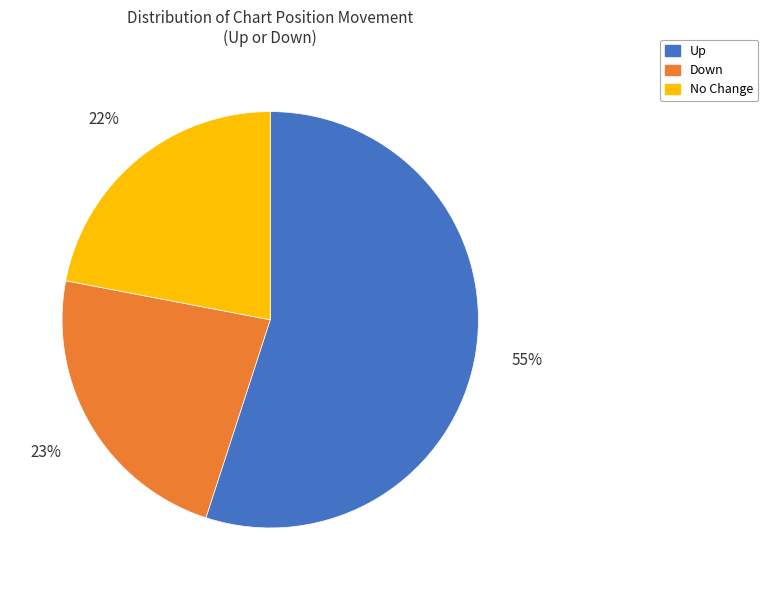

Is there any slice that represents more than half of the pie?

Yes